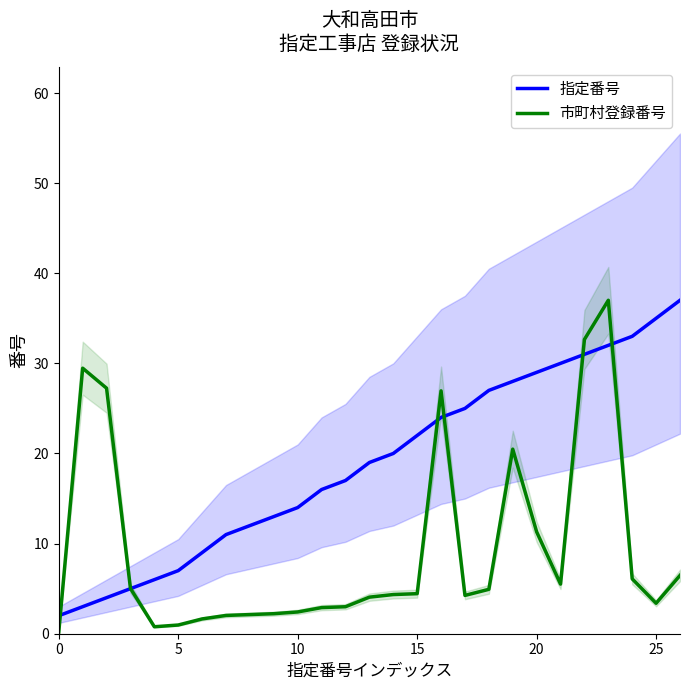

At how many categories does at least one series exceed 17?

16